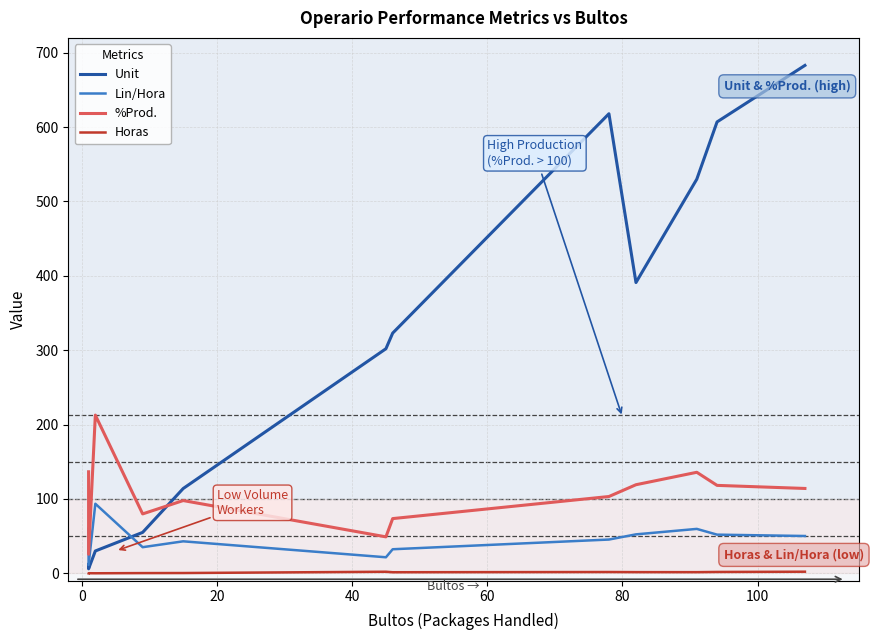

What is the value of the Lin/Hora point at the 12th from the left?

50.1